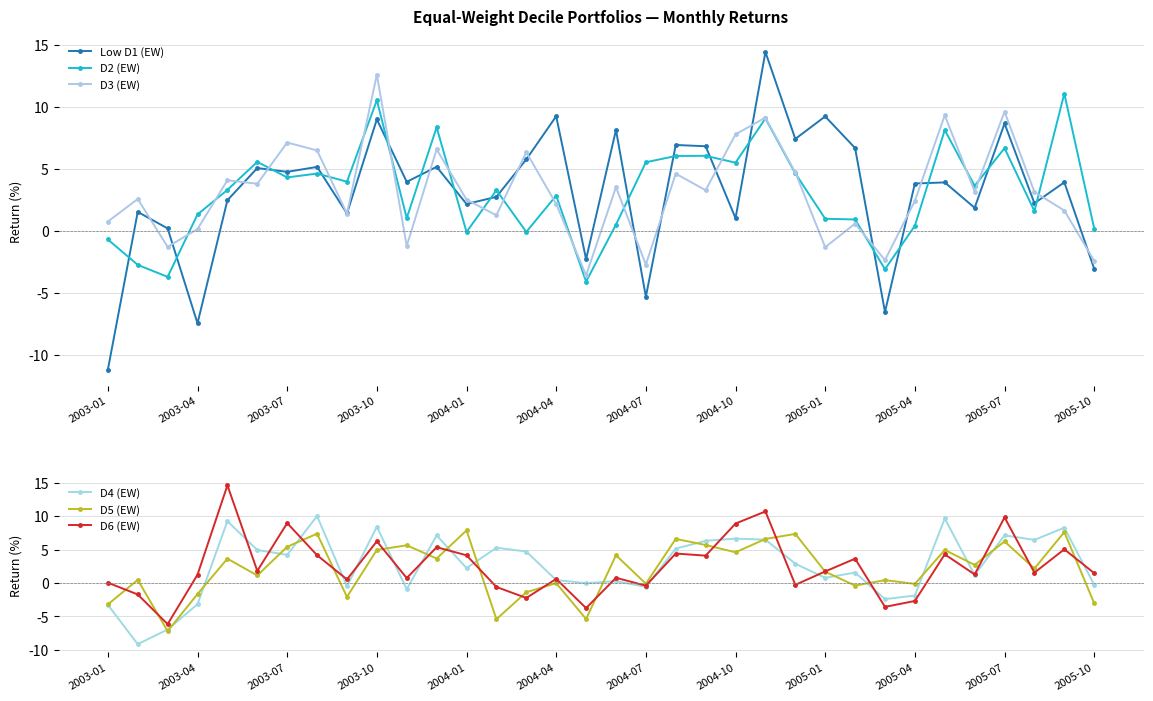

Rank the series by their maximum value, from lowest to highest.

D5 (EW), D4 (EW), D2 (EW), D3 (EW), Low D1 (EW), D6 (EW)